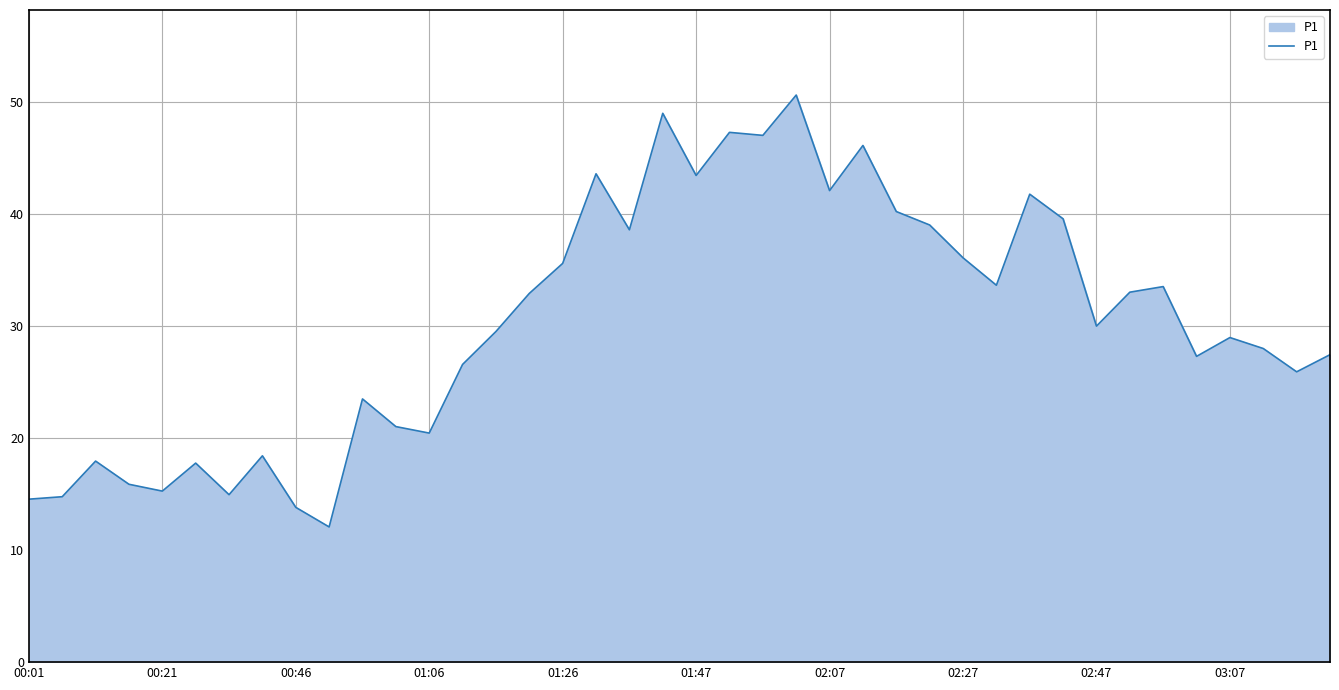

What is the greatest value displayed?

50.6